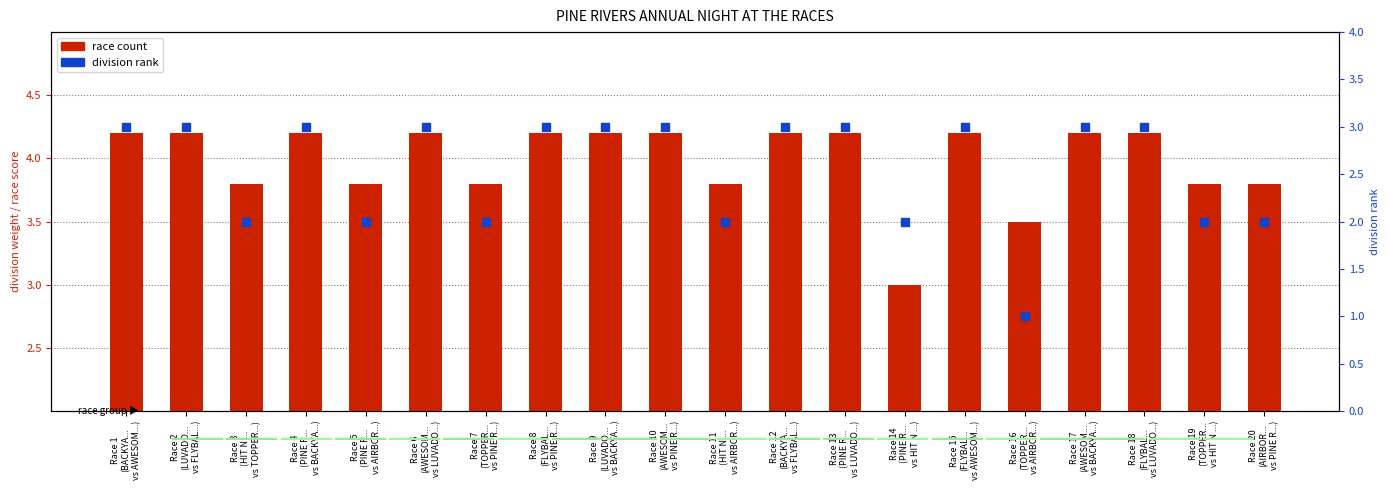

At which category is the sum across all series the highest?

Race 1
(BACKYA...
vs AWESOM...)